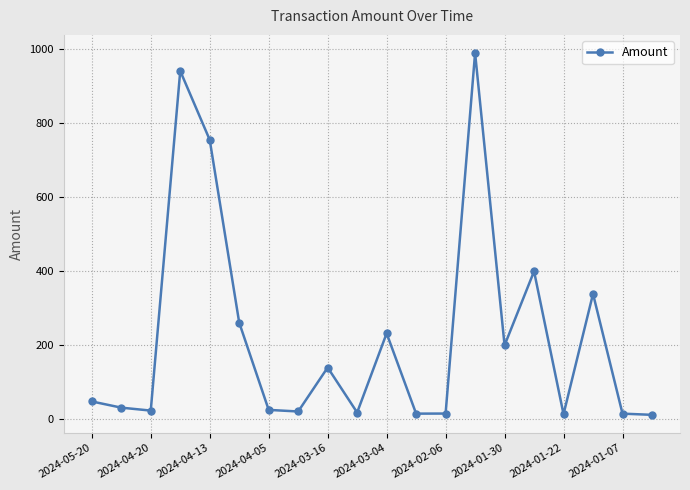

What is the maximum value shown in the chart?

990.2